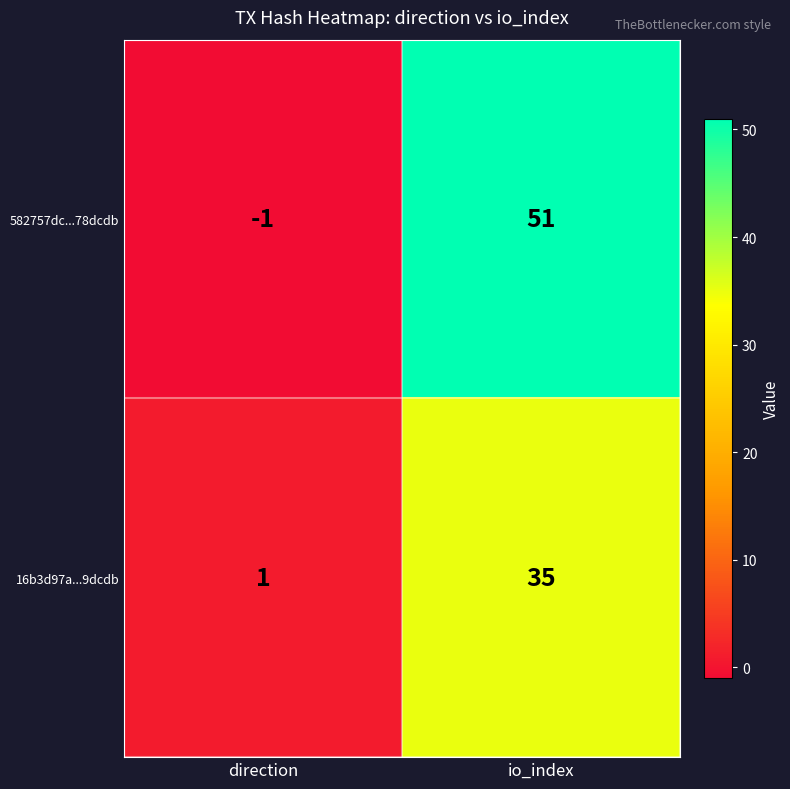

Is it true that 582757dc...78dcdb equals -1 at direction?

True